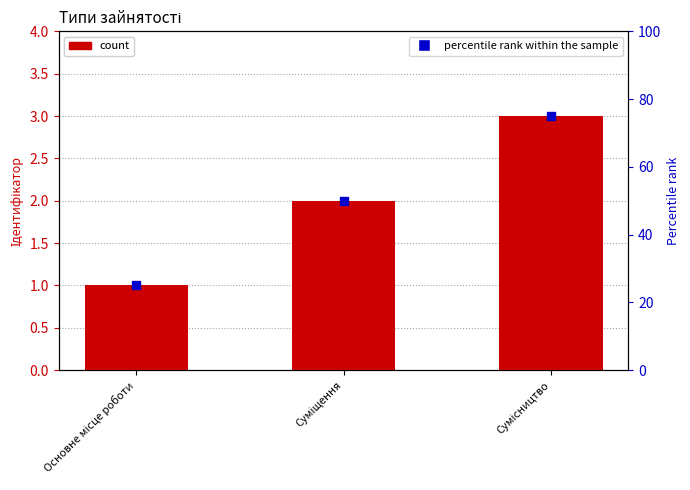

Which series has the largest total across all categories?

percentile rank within the sample